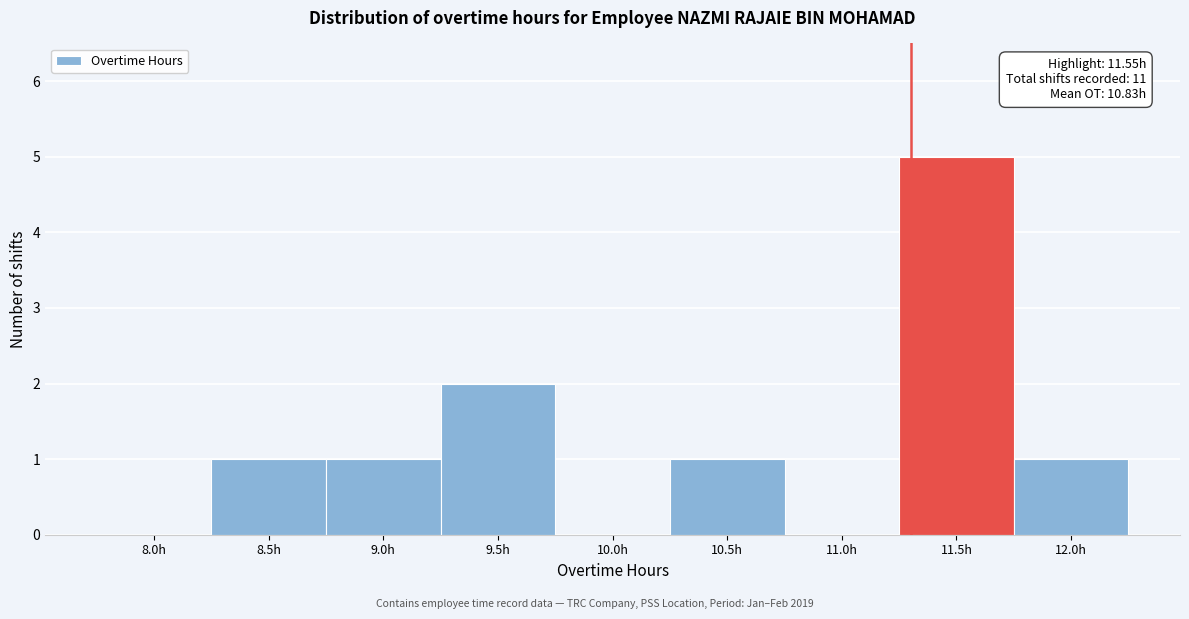

Reading left to right, extract all data points from this chart.

8.0h=0	8.5h=1	9.0h=1	9.5h=2	10.0h=0	10.5h=1	11.0h=0	11.5h=5	12.0h=1